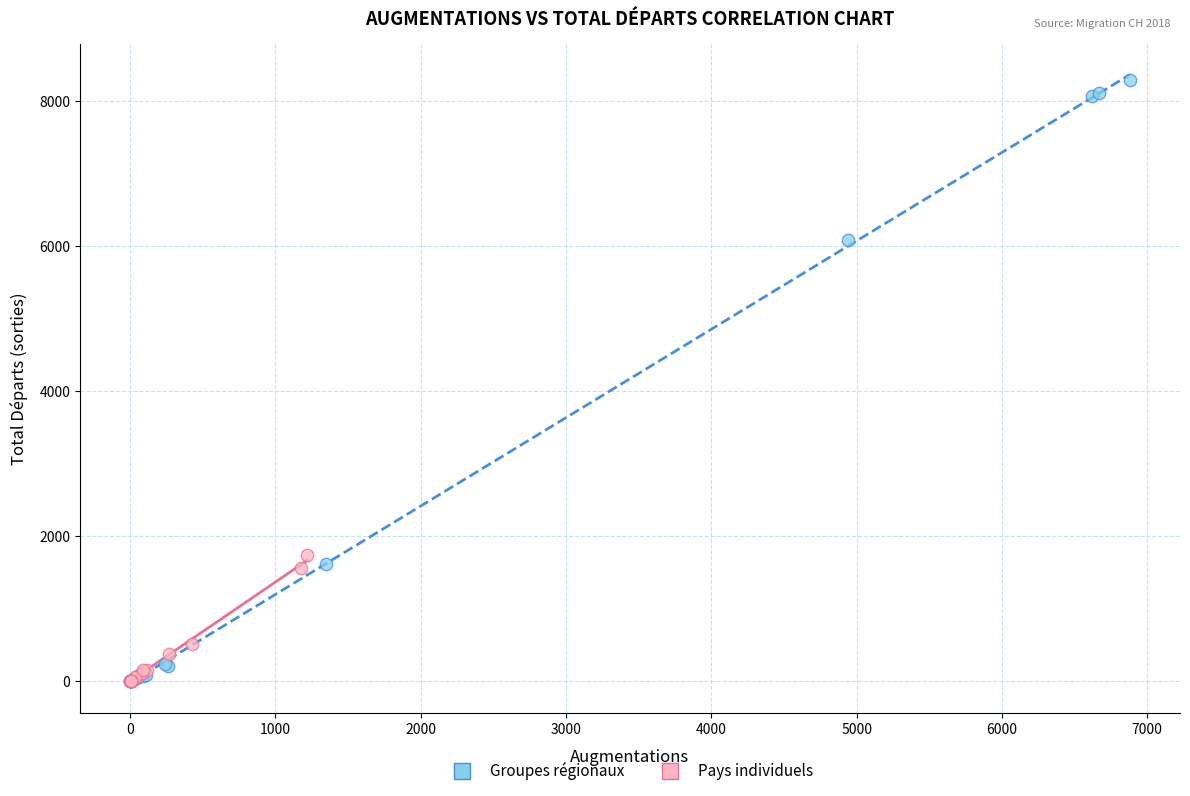

Which series contains the highest Y value?

Groupes régionaux